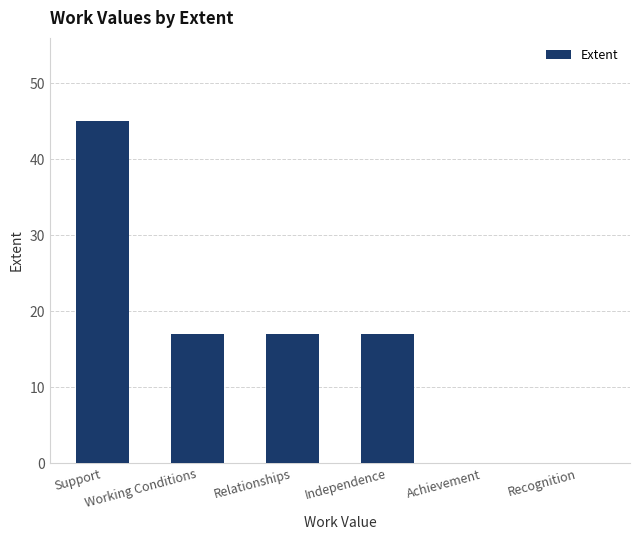

What is the change in value from Support to Recognition?

-45